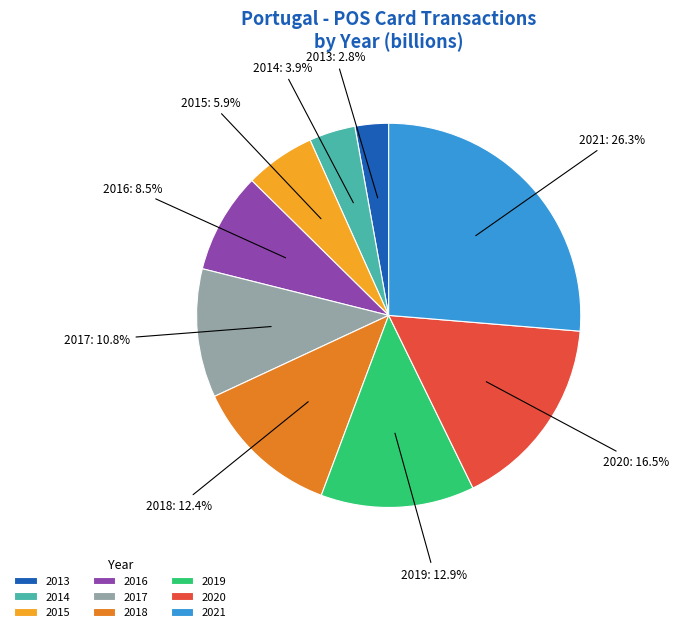

To the nearest percent, what percentage of the pie is 2017?

11%